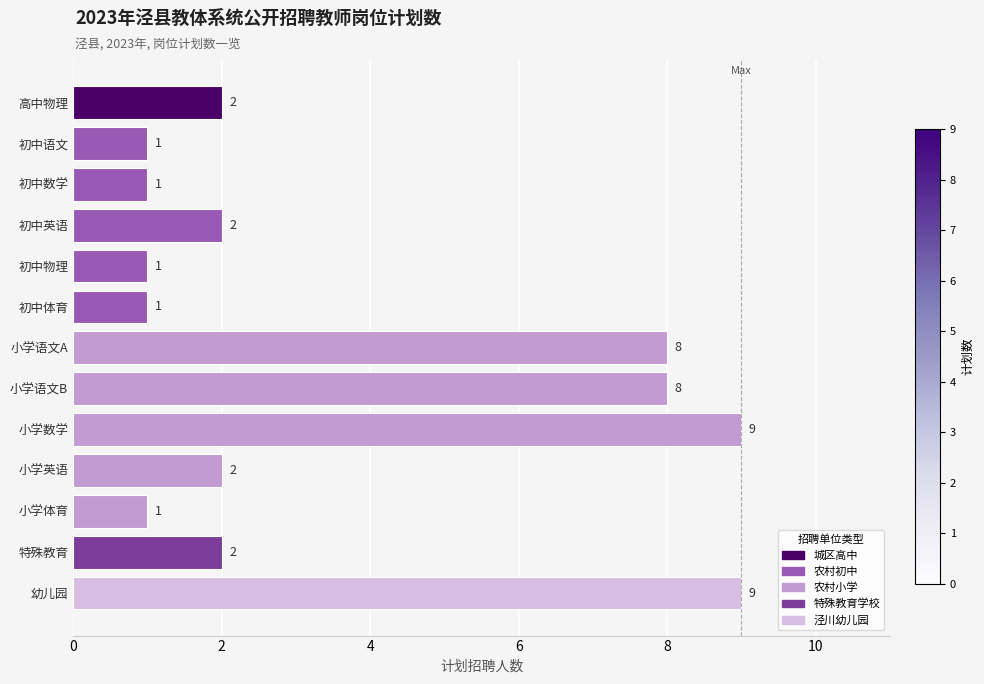

What position from the top is 初中数学?

3